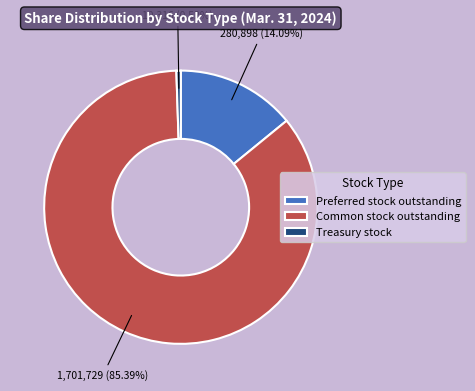

Which has a higher value, Preferred stock outstanding or Common stock outstanding?

Common stock outstanding